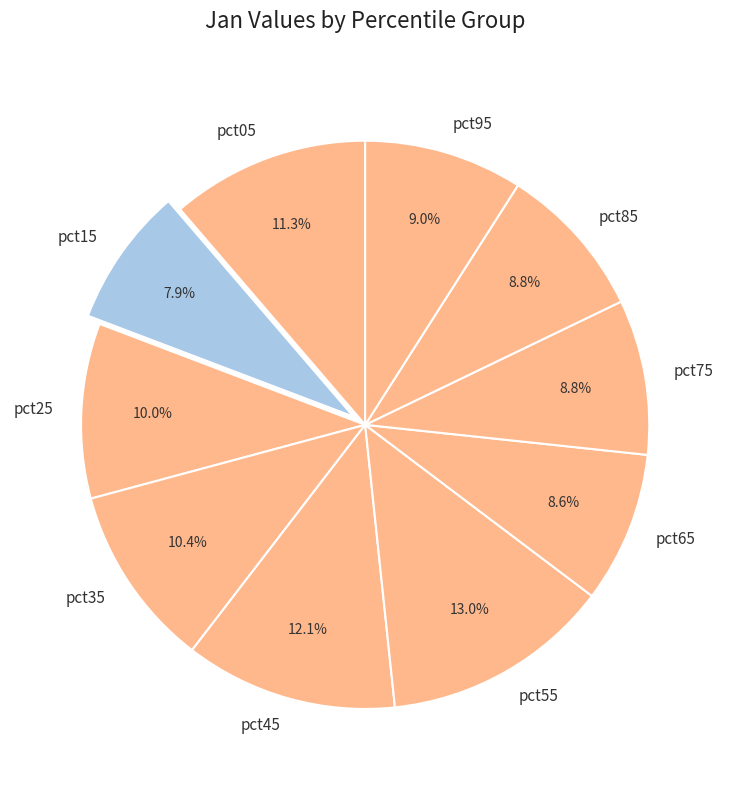

The pct35 slice represents 1% of the pie. True or false?

False